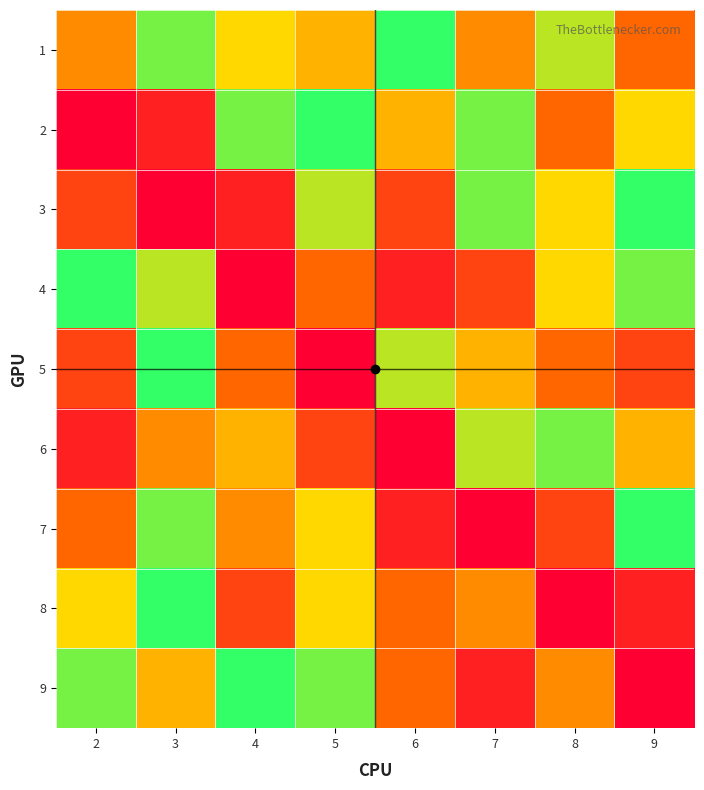

What is the difference between the highest and lowest values at 3?

9